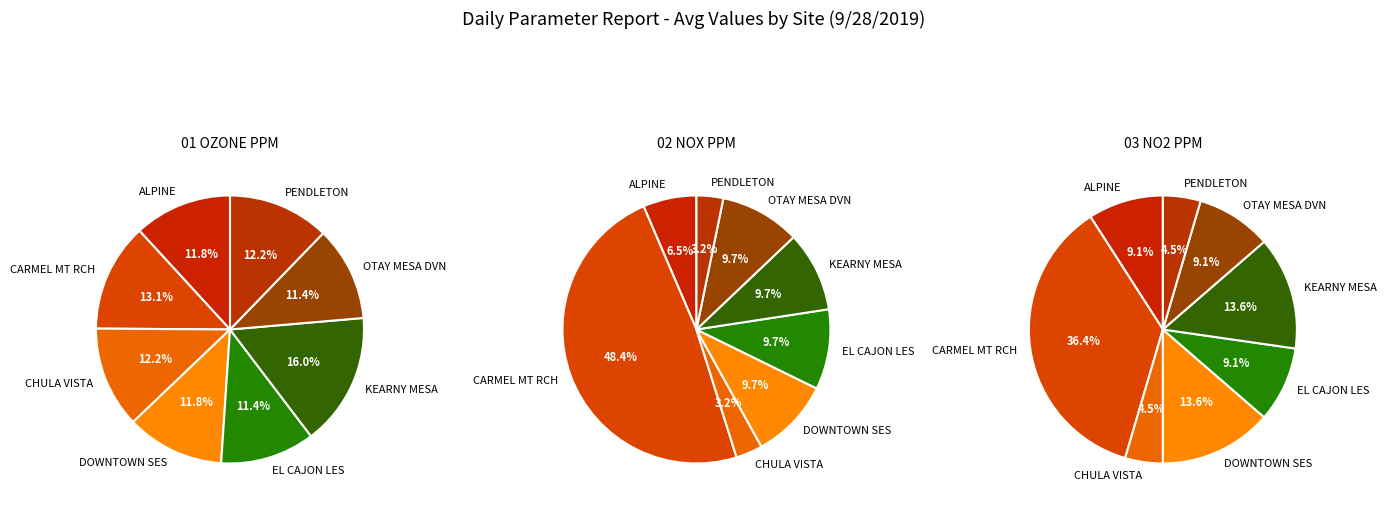

What percentage is the DOWNTOWN SES slice, to the nearest percent?

10%